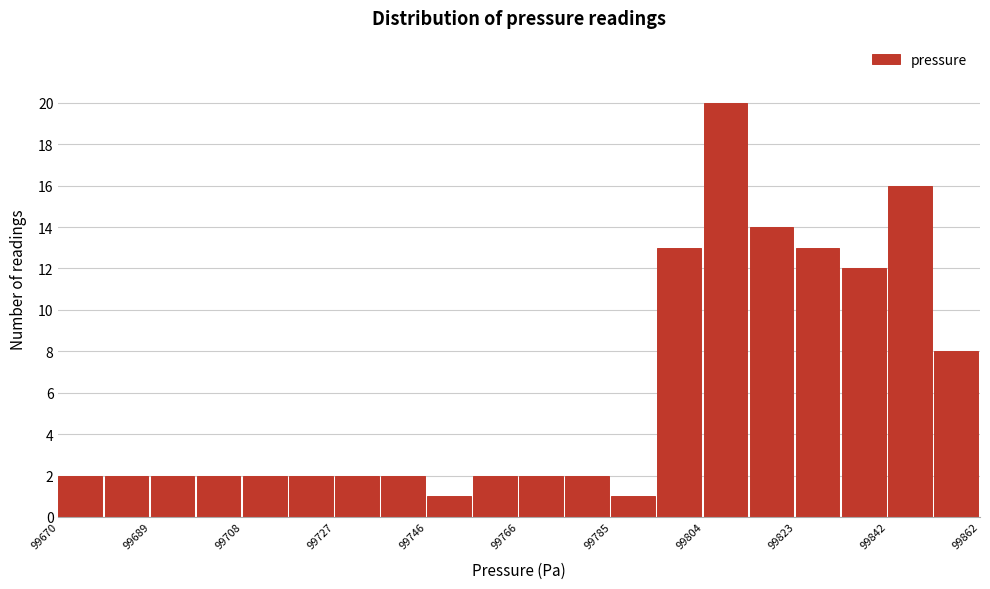

Reading left to right, list every bar in this chart as the range it spans on the x-axis followed by its height. Neither the bar edges nor the heights are printed on the chart, so give them approximately, as read against the axes.

99670.0 to 99679.6: 2
99679.6 to 99689.2: 2
99689.2 to 99698.8: 2
99698.8 to 99708.4: 2
99708.4 to 99718.0: 2
99718.0 to 99727.6: 2
99727.6 to 99737.2: 2
99737.2 to 99746.8: 2
99746.8 to 99756.4: 1
99756.4 to 99766.0: 2
99766.0 to 99775.6: 2
99775.6 to 99785.2: 2
99785.2 to 99794.8: 1
99794.8 to 99804.4: 13
99804.4 to 99814.0: 20
99814.0 to 99823.6: 14
99823.6 to 99833.2: 13
99833.2 to 99842.8: 12
99842.8 to 99852.4: 16
99852.4 to 99862.0: 8